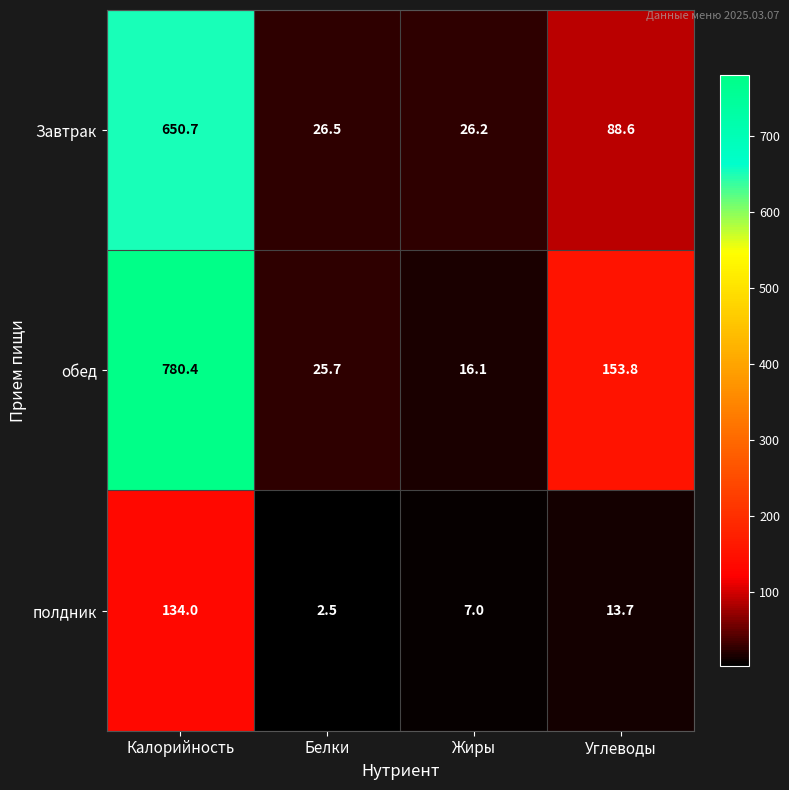

What is the greatest value displayed?

780.4